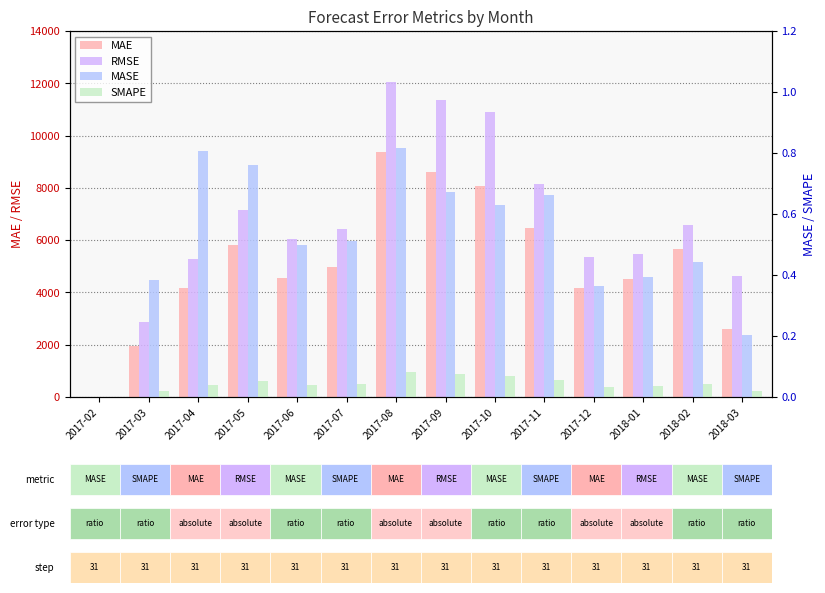

How many bars are there in total?

56